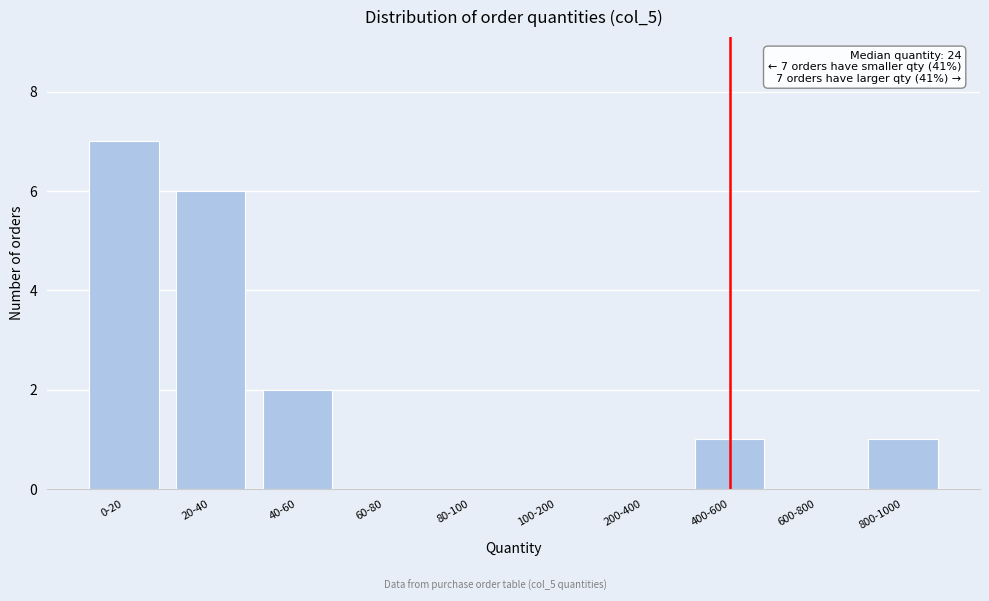

Reading left to right, extract all data points from this chart.

0-20=7	20-40=6	40-60=2	60-80=0	80-100=0	100-200=0	200-400=0	400-600=1	600-800=0	800-1000=1